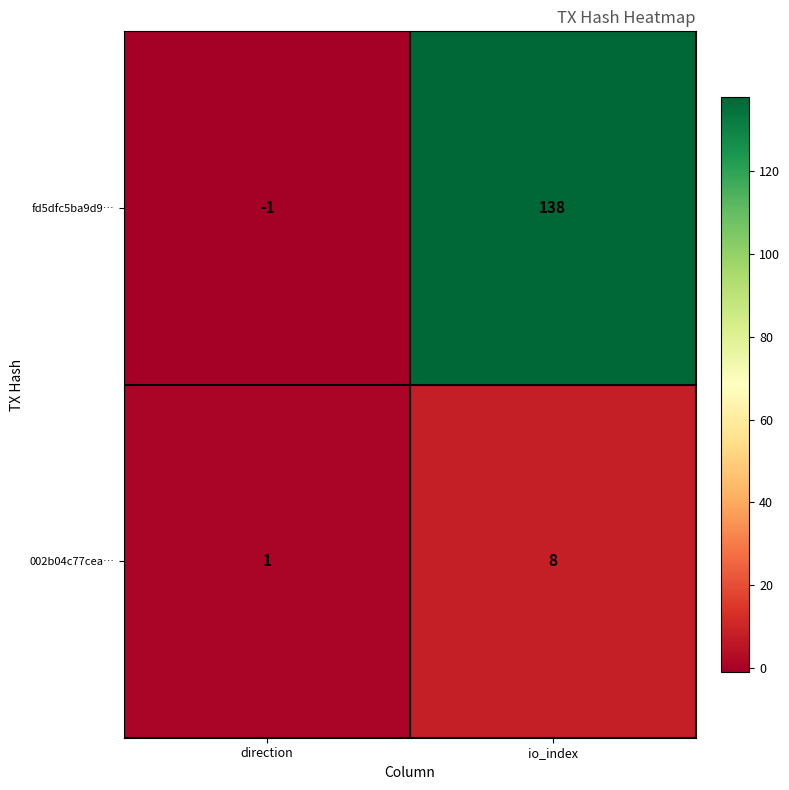

What is the smallest value displayed?

-1